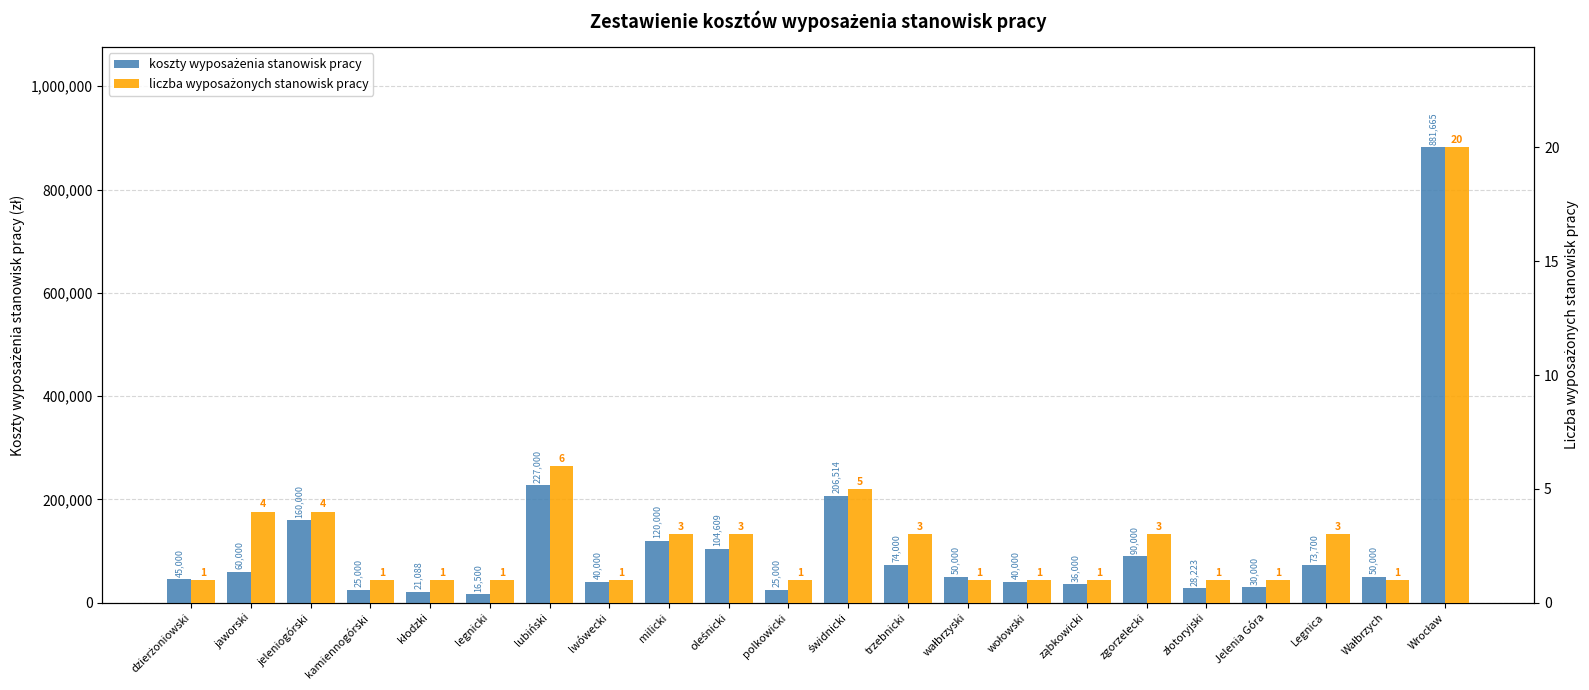

How many values in the koszty wyposażenia stanowisk pracy series exceed 50000?

10